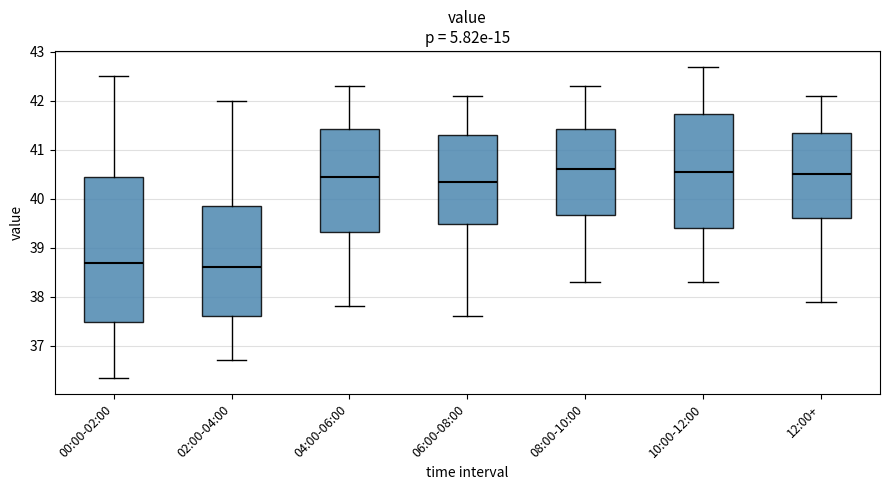

Reading left to right, transcribe this box plot: for each box, give where its median line is, the range the box spans, and where its two whiskers end, as read against the y-axis. The values are not printed on the chart, so give them approximately, as read against the axis.

00:00-02:00: median 38.7, box 37.5 to 40.4, whiskers 36.3 to 42.5
02:00-04:00: median 38.6, box 37.6 to 39.9, whiskers 36.7 to 42.0
04:00-06:00: median 40.5, box 39.3 to 41.4, whiskers 37.8 to 42.3
06:00-08:00: median 40.4, box 39.5 to 41.3, whiskers 37.6 to 42.1
08:00-10:00: median 40.6, box 39.7 to 41.4, whiskers 38.3 to 42.3
10:00-12:00: median 40.6, box 39.4 to 41.7, whiskers 38.3 to 42.7
12:00+: median 40.5, box 39.6 to 41.4, whiskers 37.9 to 42.1